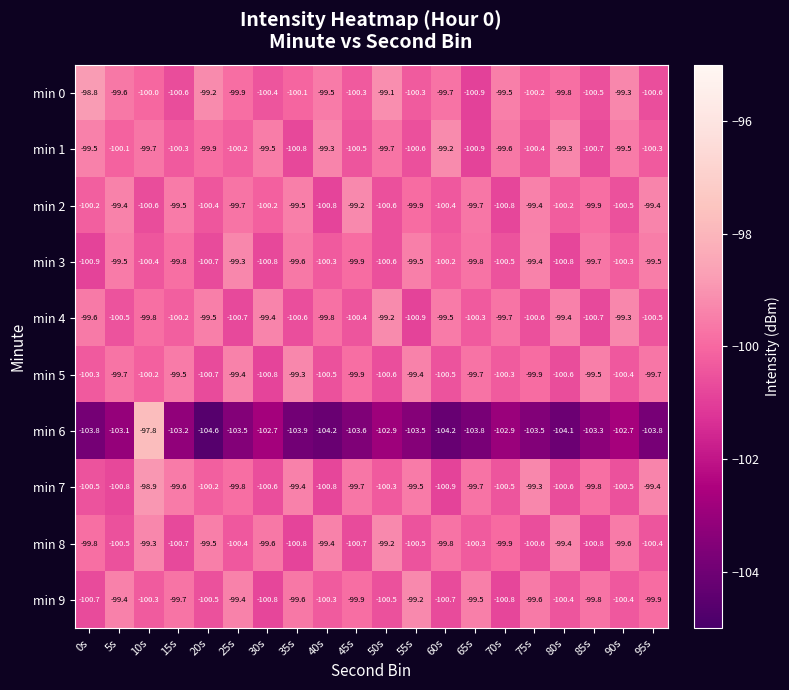

Which series changed the most between 5s and 90s?

min 4